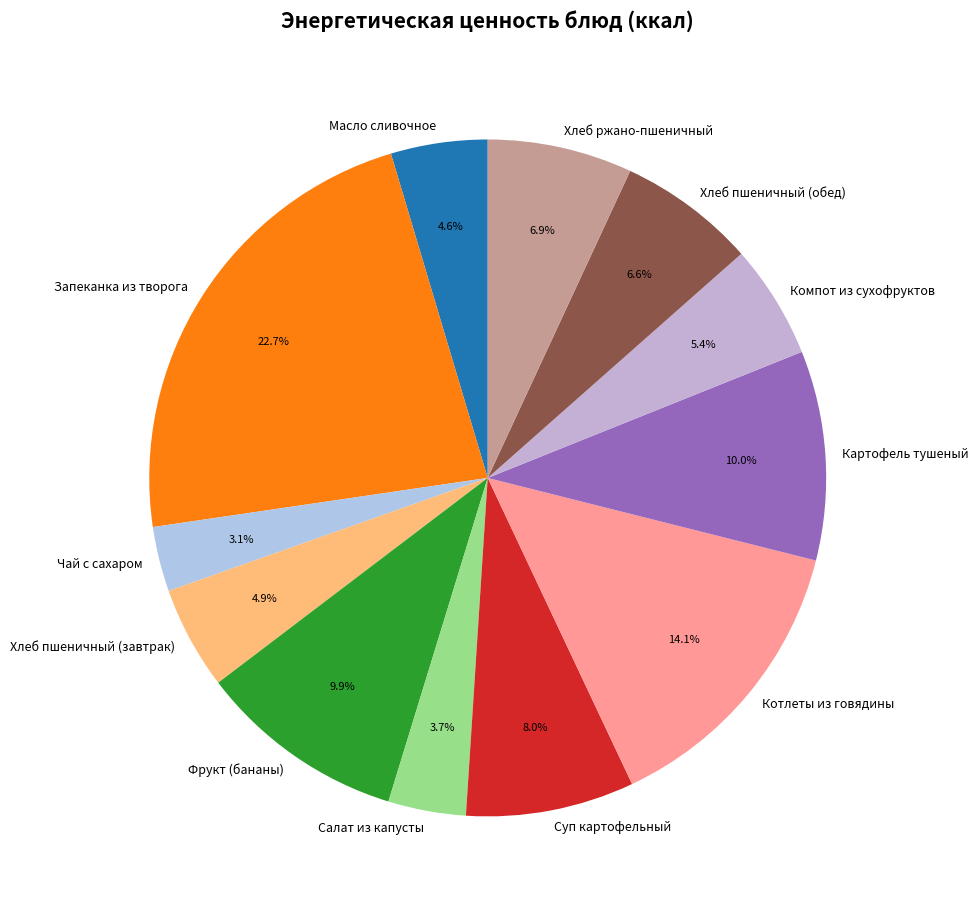

To the nearest percent, what is the difference between the largest and smallest slice percentages?

20%